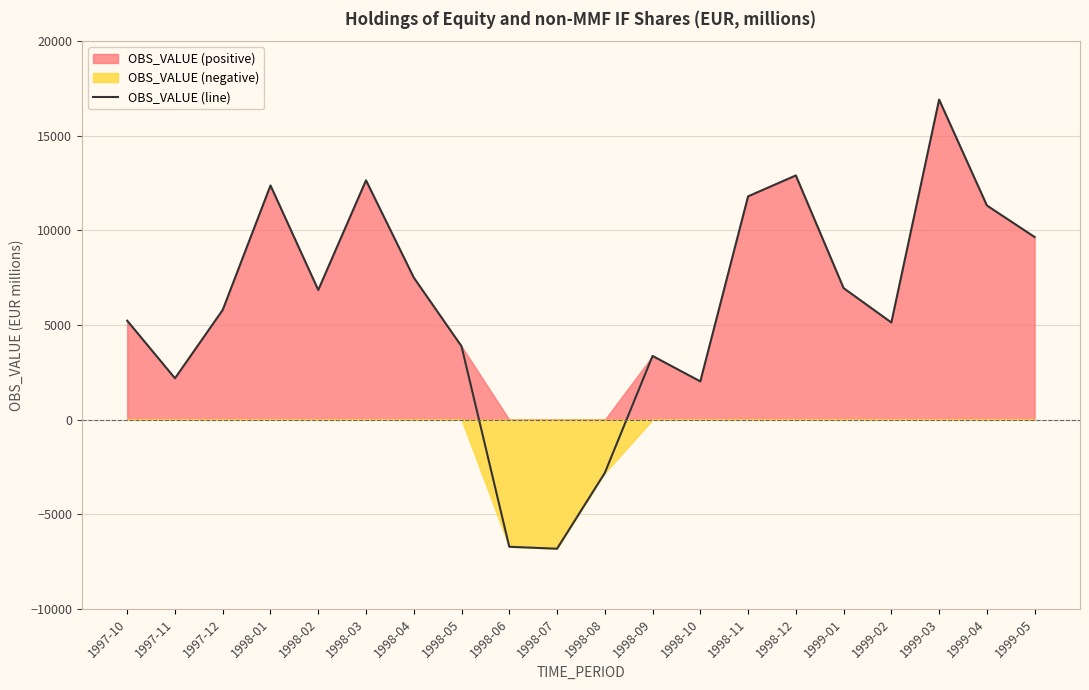

How many data points does each series have?

20